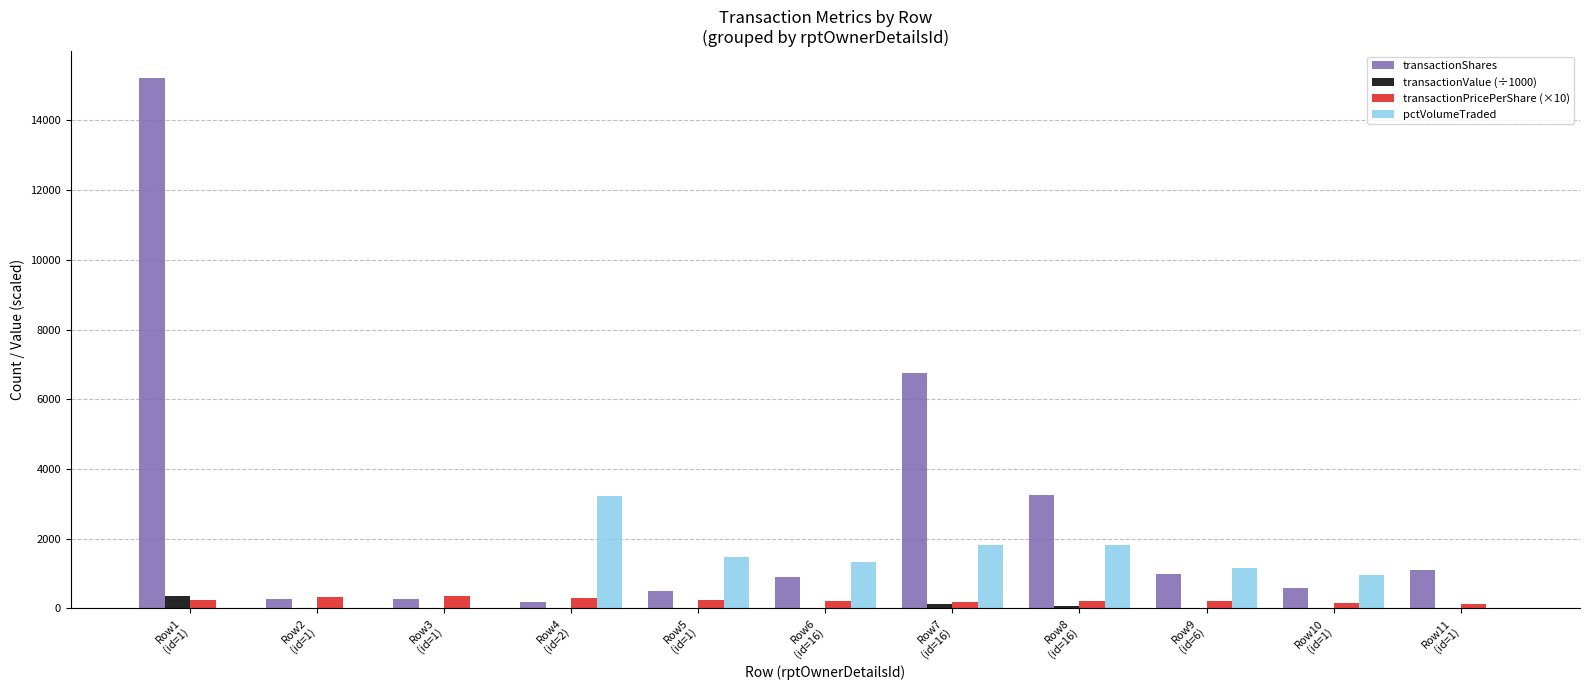

What is the sum of all pctVolumeTraded values?

11784.0